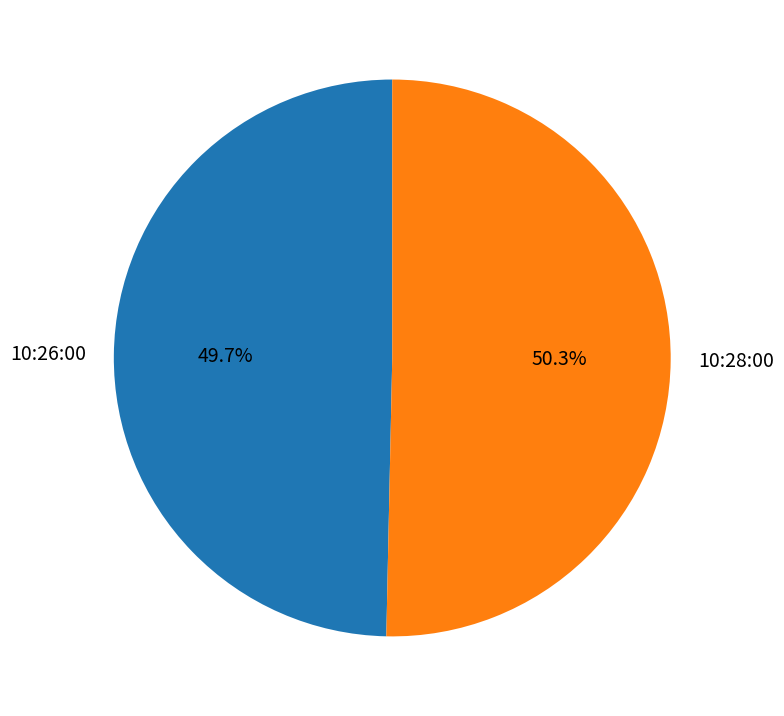

Which category has the biggest portion of the pie?

10:28:00